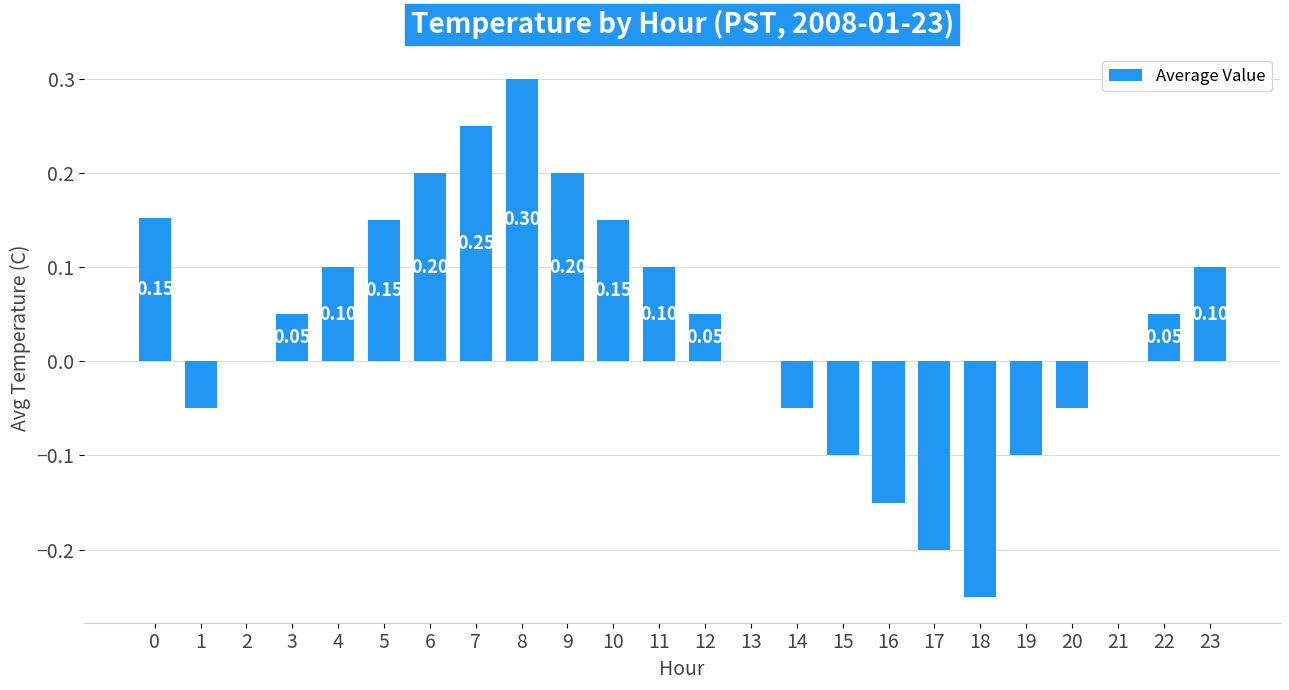

Between 18 and 19, which is larger?

19